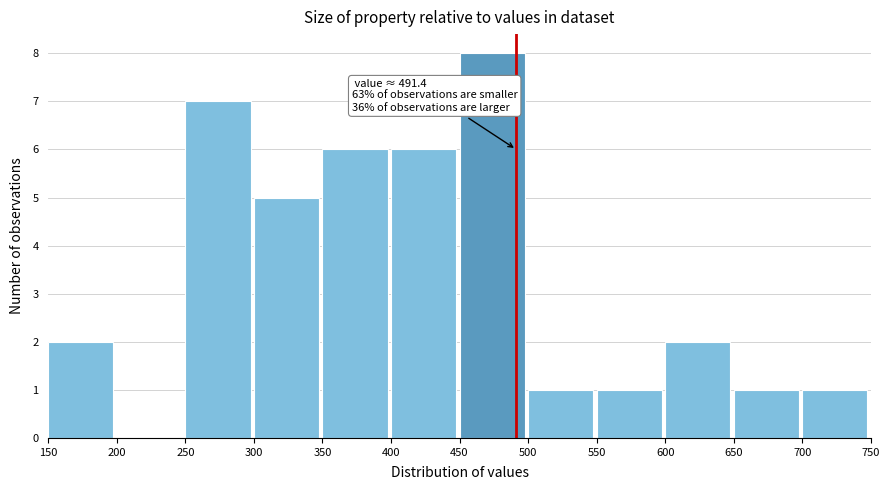

Which range on the x-axis has the tallest bar?

450 to 500